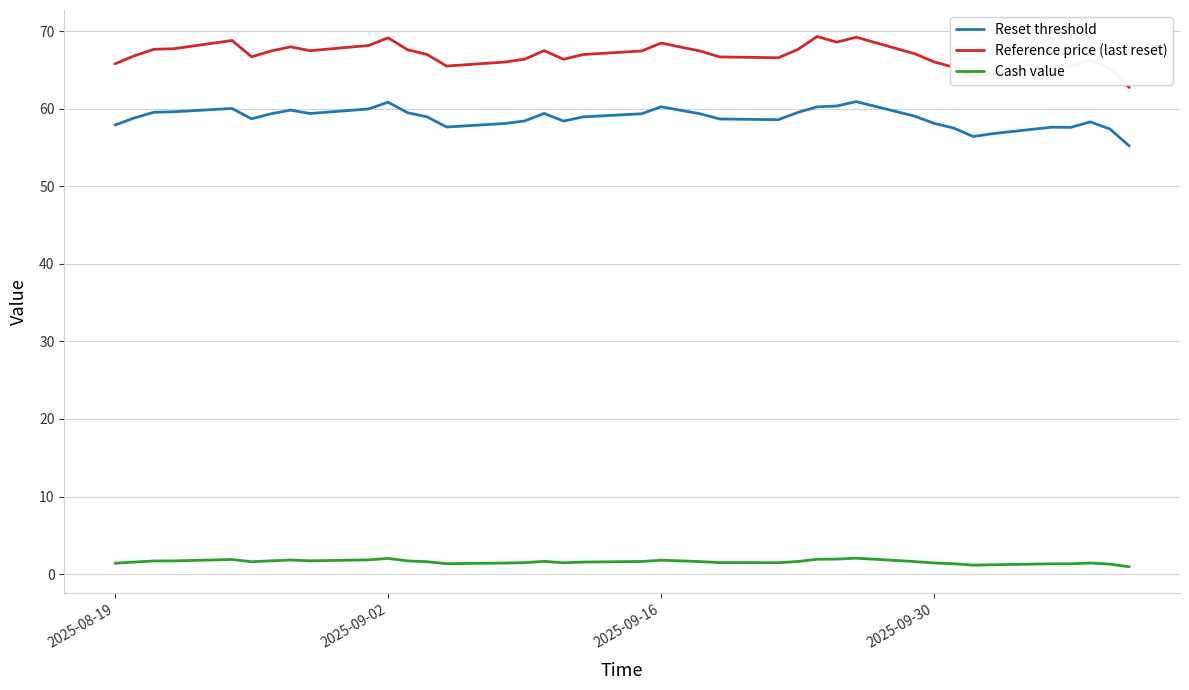

List the series in order of their peak value, highest first.

Reference price (last reset), Reset threshold, Cash value